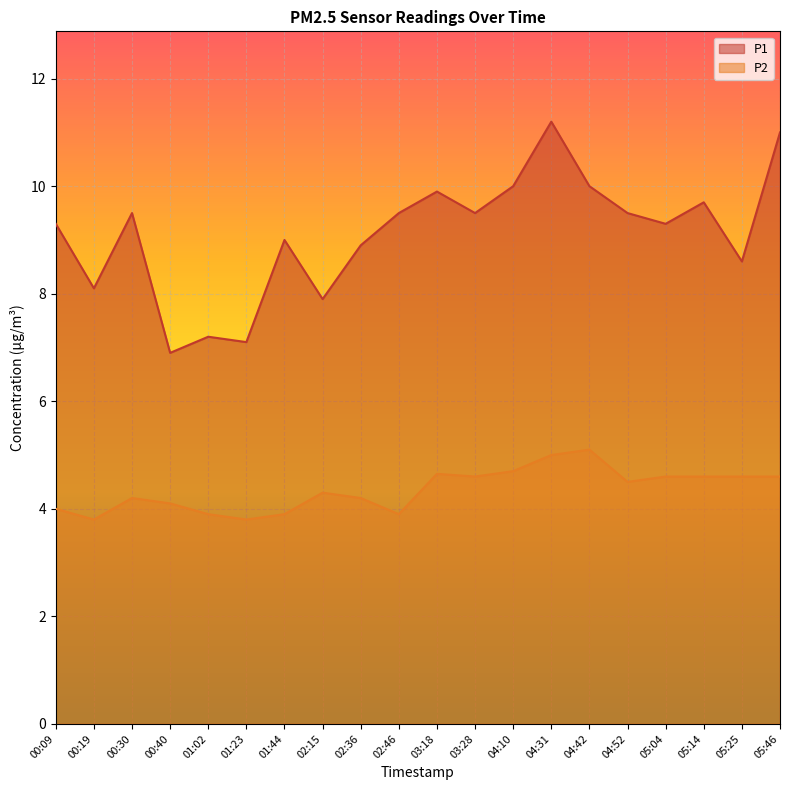

What is the maximum value shown in the chart?

11.2